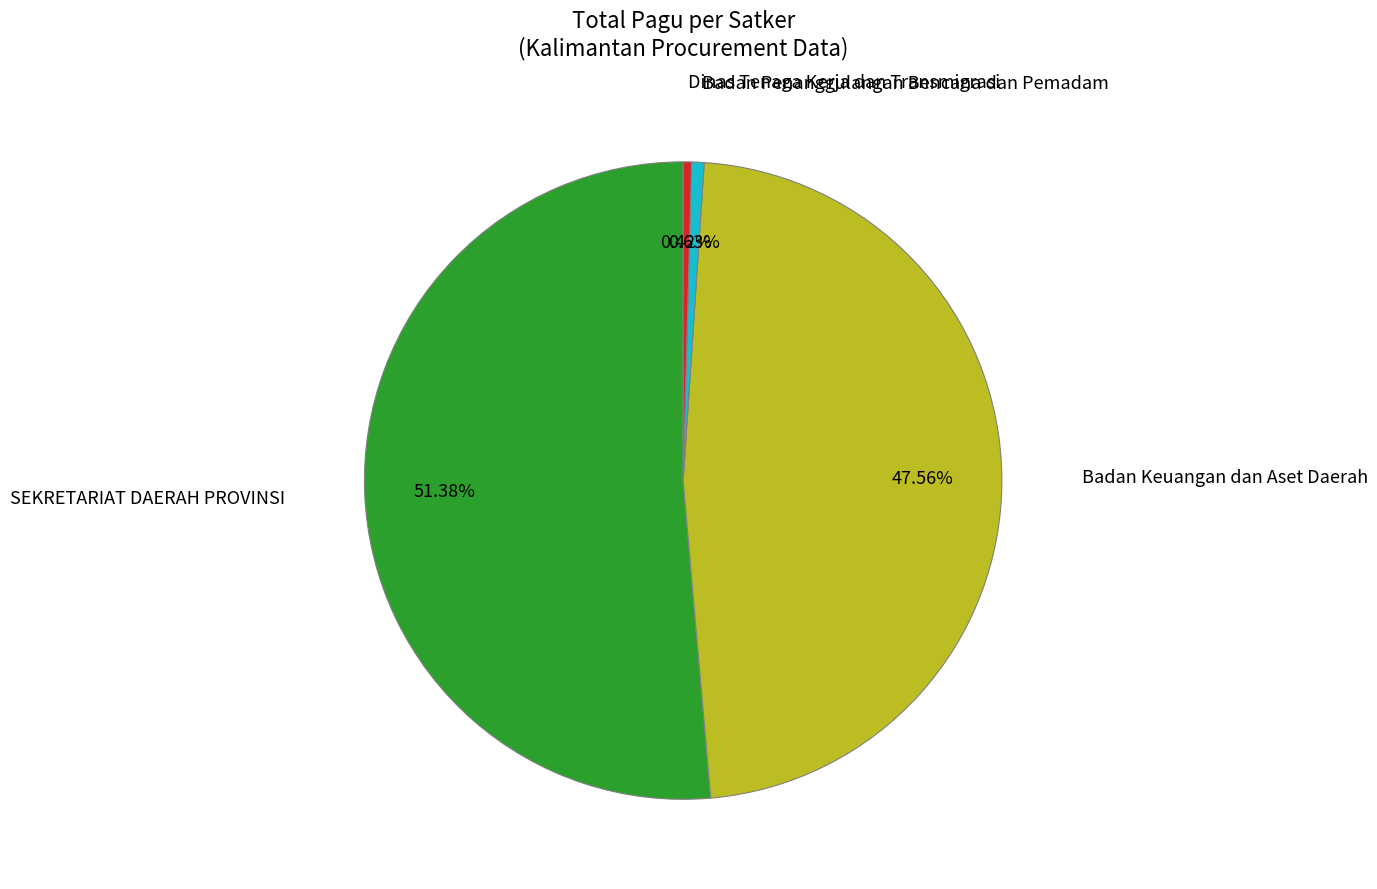

Count the number of slices in the pie.

4